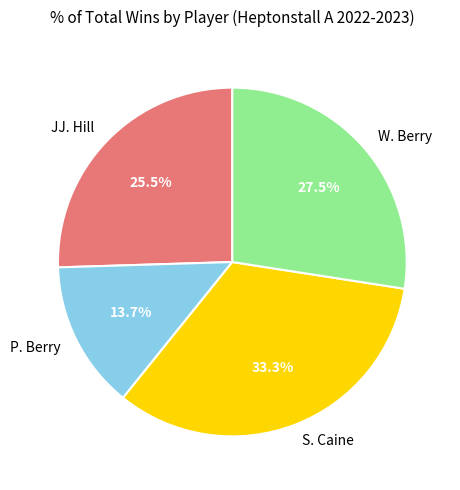

To the nearest percent, what is the difference between the largest and smallest slice percentages?

20%